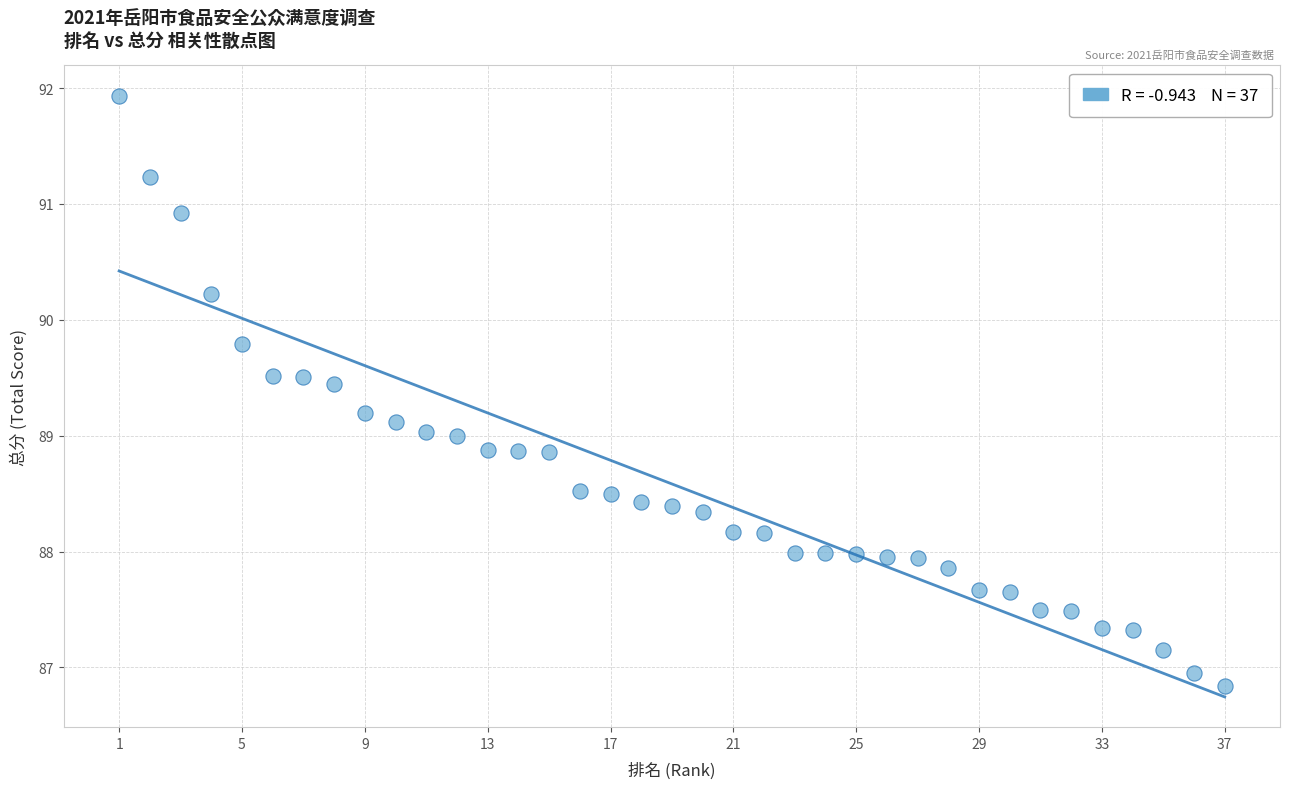

What is the range of X values (max minus min)?

36.0